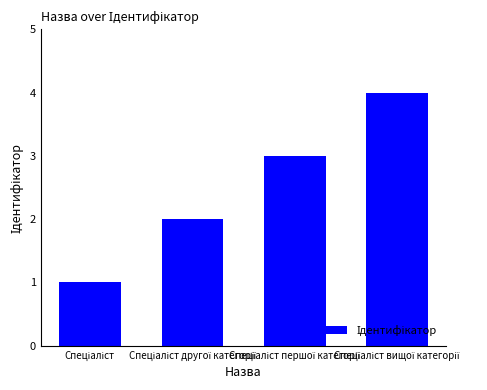

What is the maximum value shown in the chart?

4